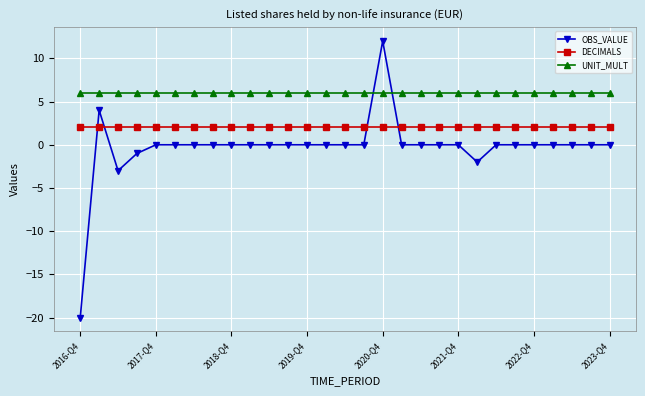

True or false: DECIMALS and UNIT_MULT cross at least once.

False